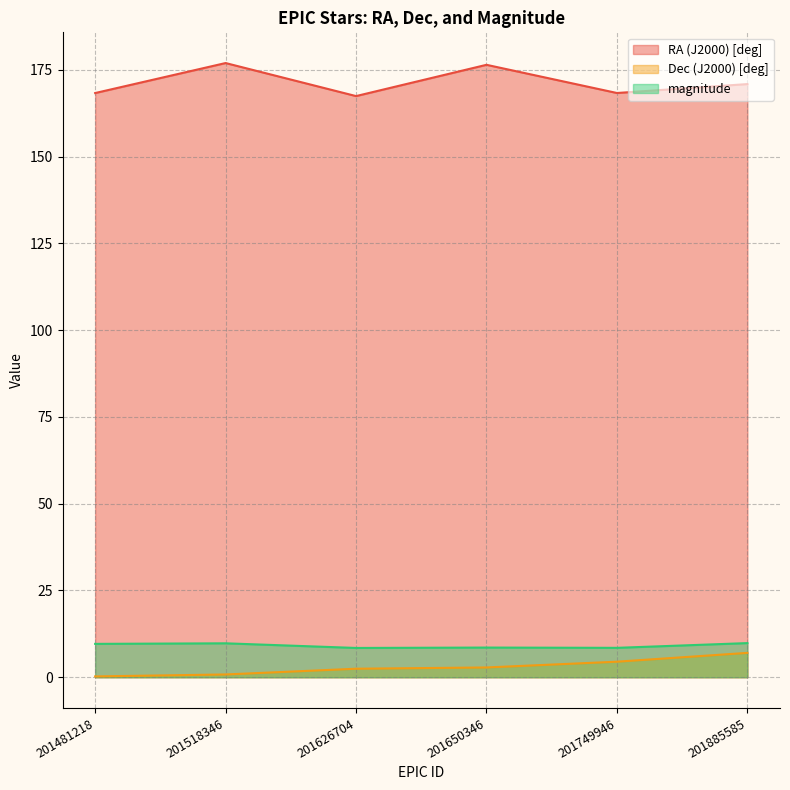

What is the minimum value shown in the chart?

0.2